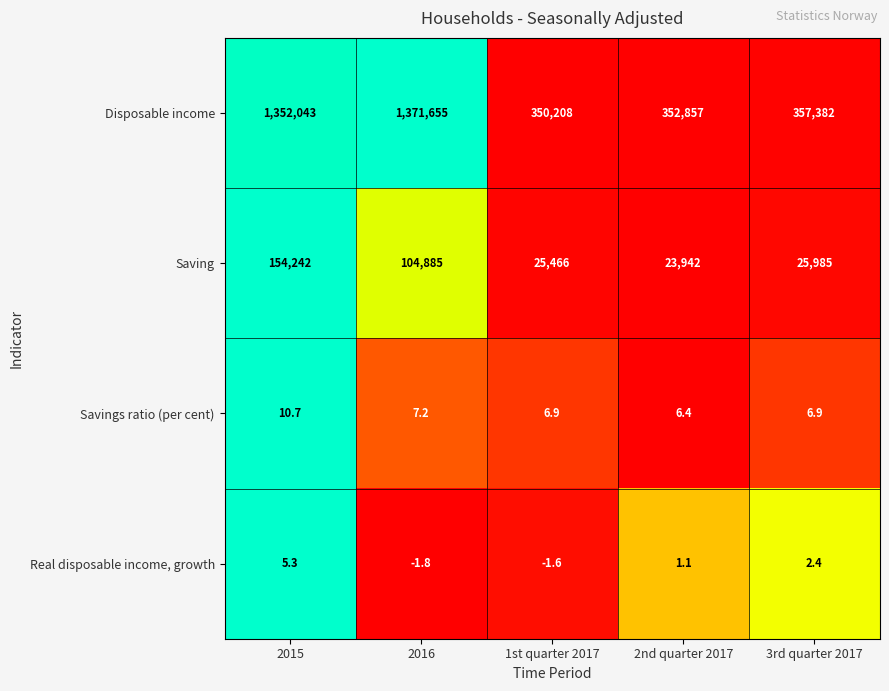

The value of Saving at 3rd quarter 2017 is 25985.0. True or false?

True